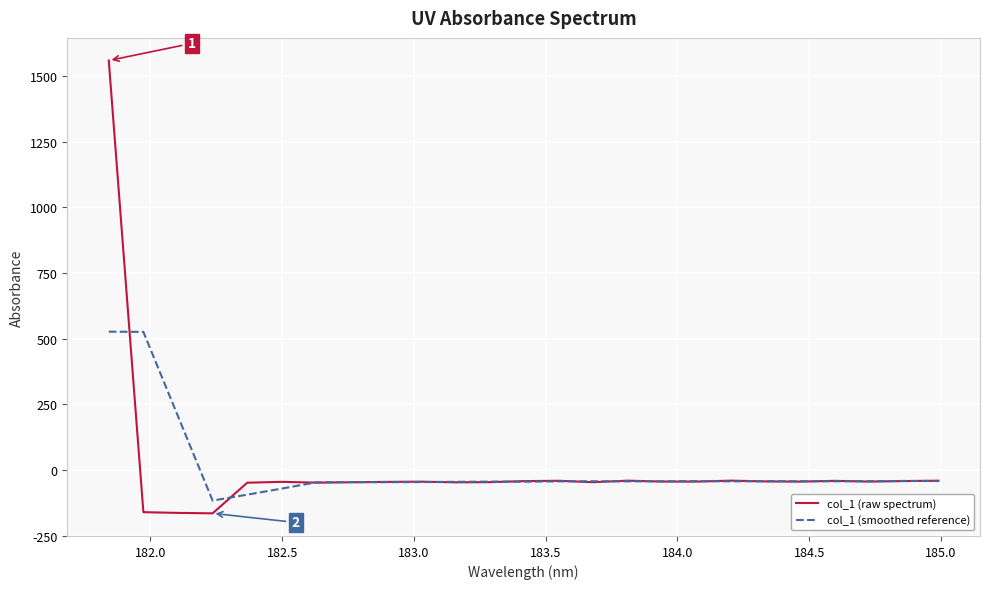

Rank the series by their maximum value, from lowest to highest.

col_1 (smoothed reference), col_1 (raw spectrum)